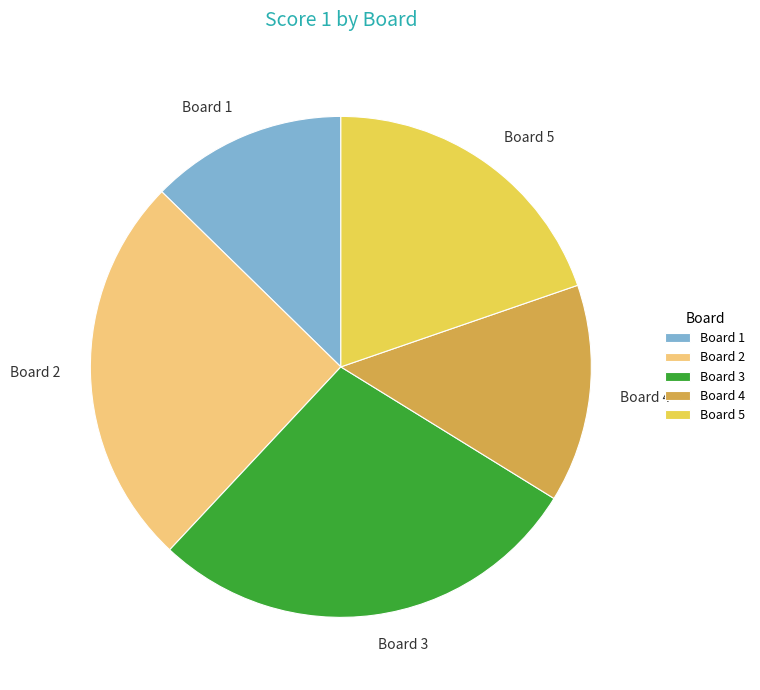

Does Board 3 account for over 50% of the chart?

No